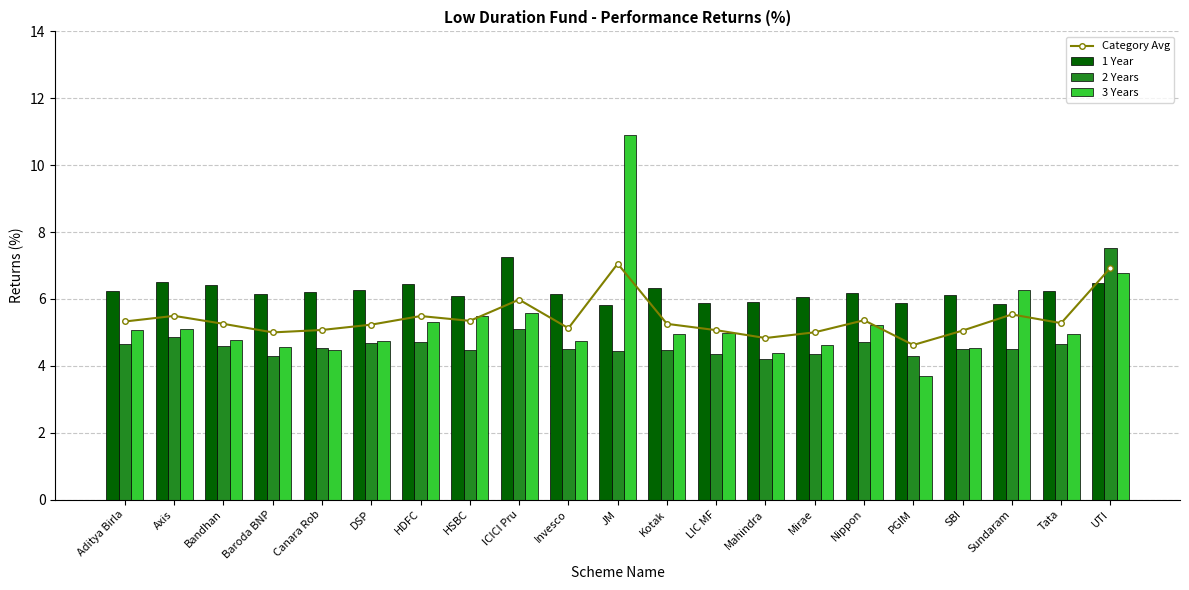

Which series has the widest spread of values?

3 Years